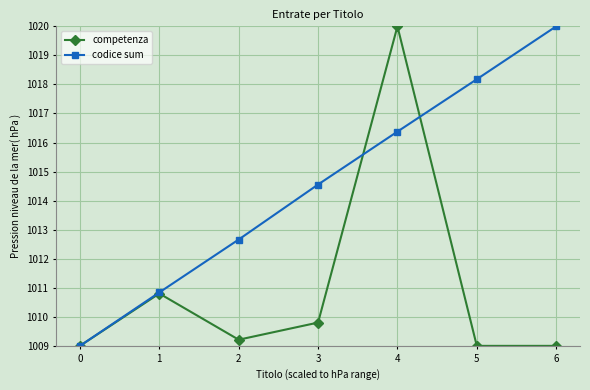

What are all the series names shown in the legend?

competenza, codice sum